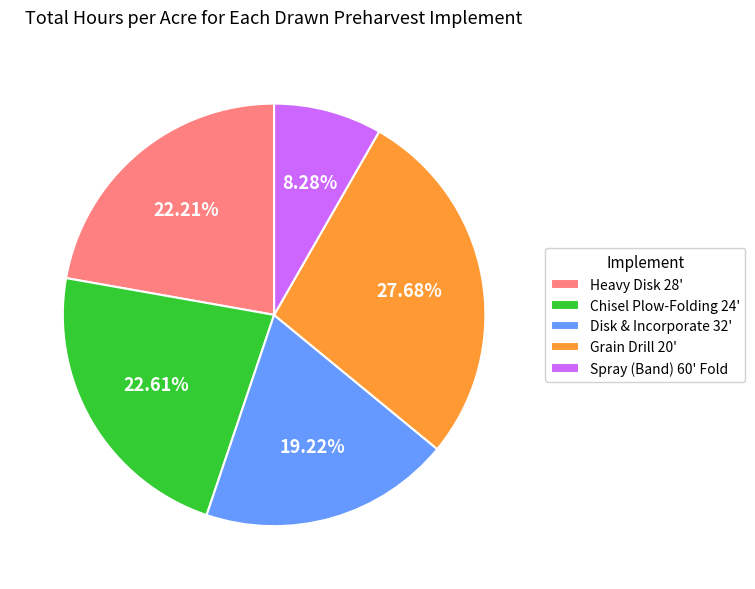

Does Chisel Plow-Folding 24' represent more than half of the total?

No